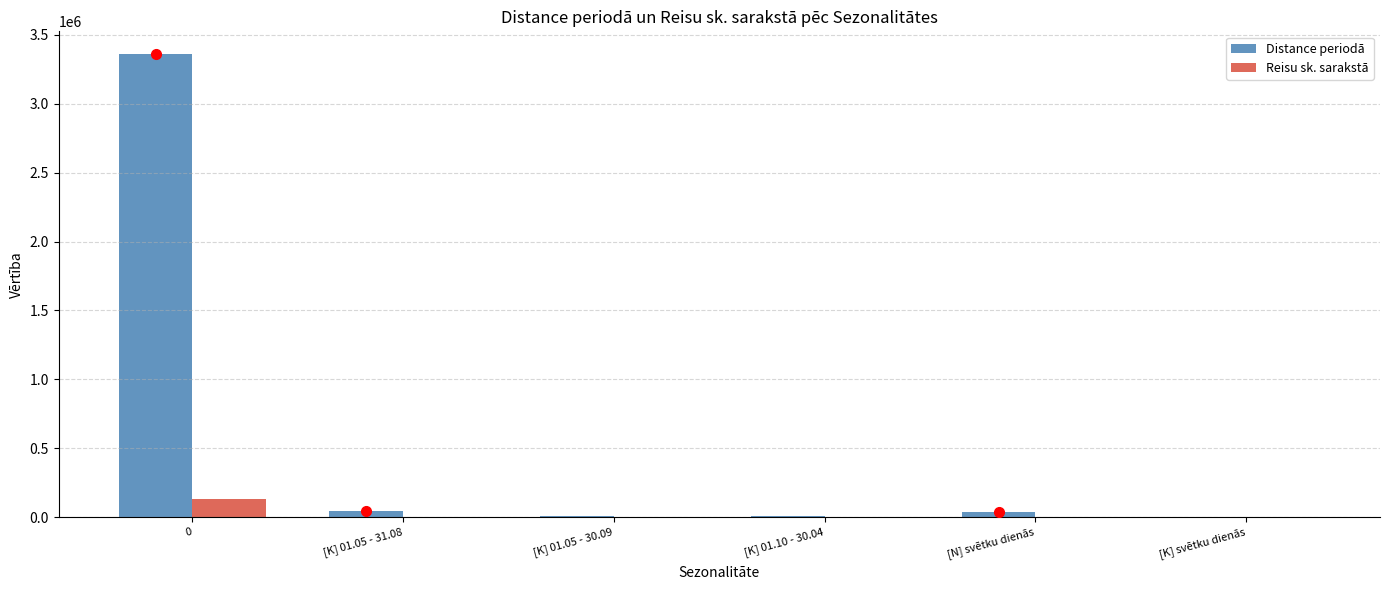

What are all the series names shown in the legend?

Distance periodā, Reisu sk. sarakstā